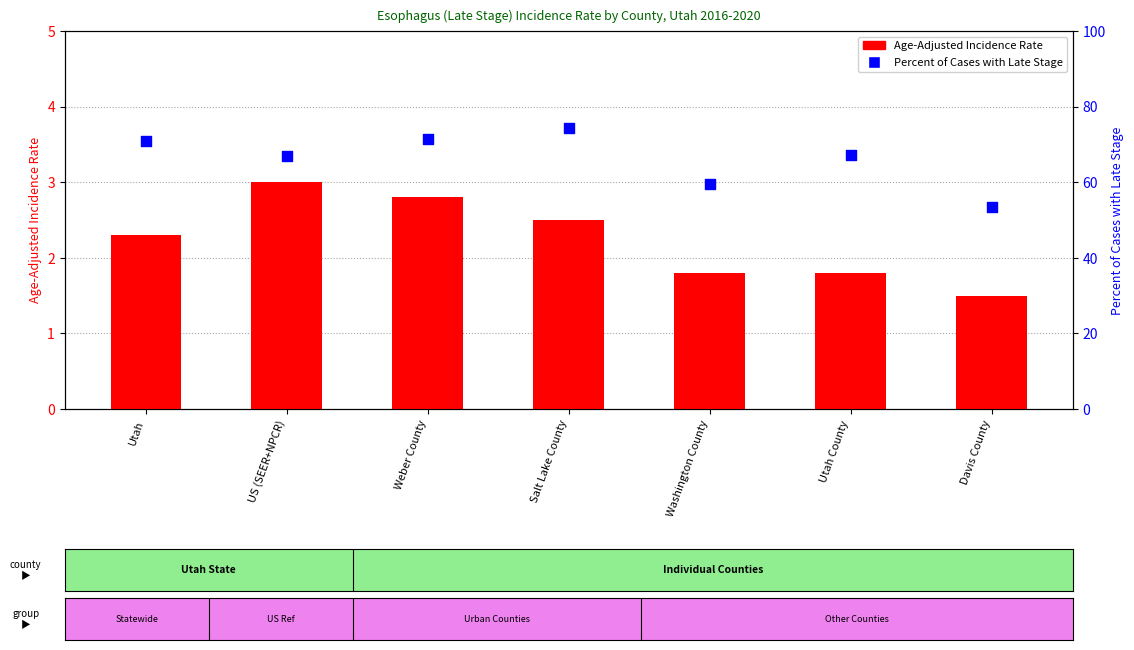

Which series has the largest total across all categories?

Percent of Cases with Late Stage